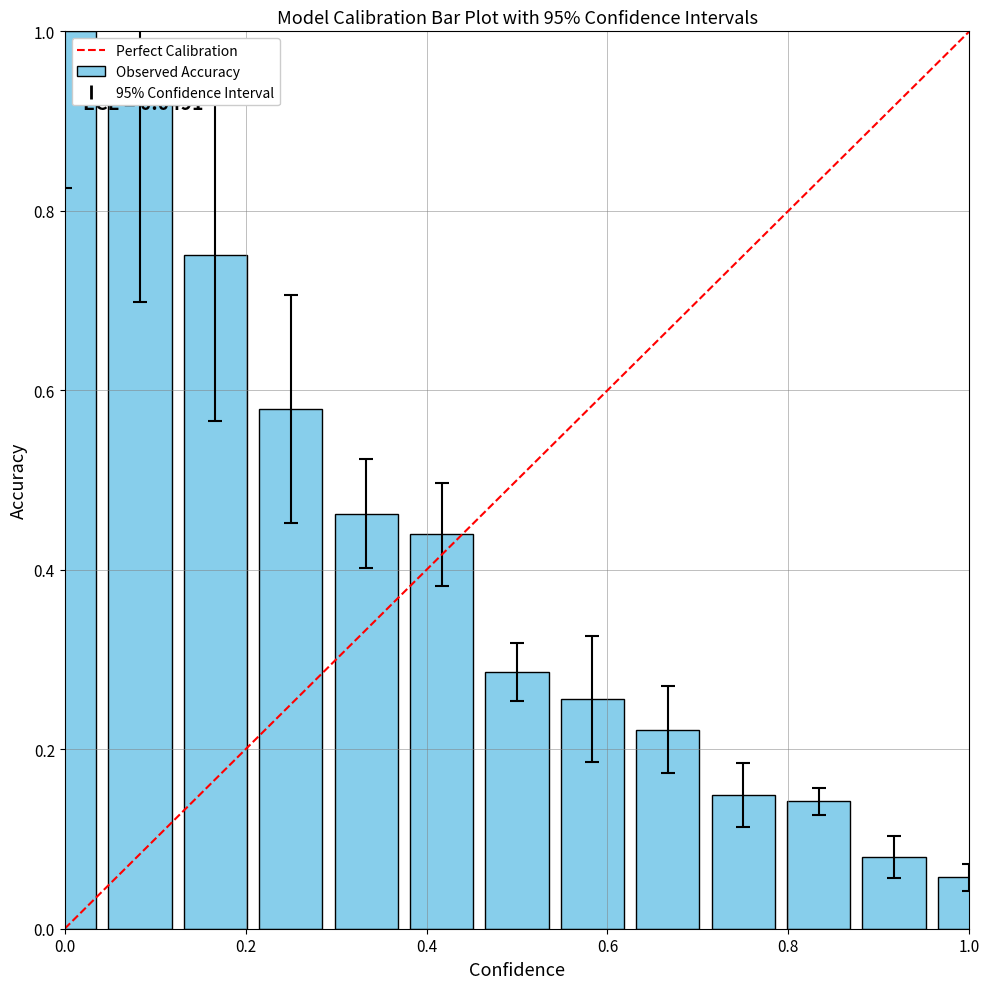

What is the sum of all values?

5.4